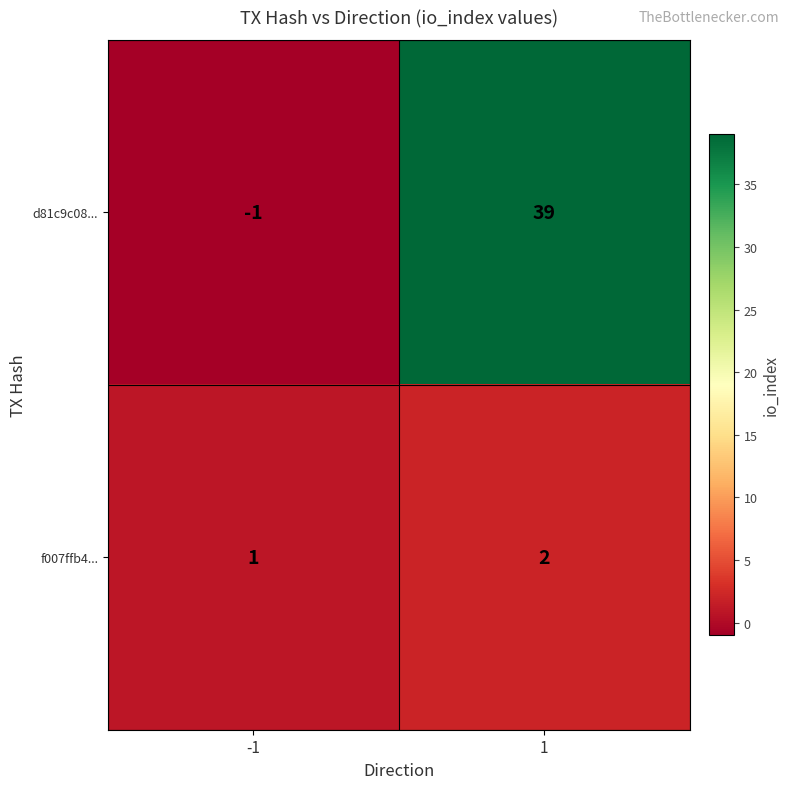

Reading left to right, transcribe all the data shown in this chart.

d81c9c08...: -1=-1	1=39
f007ffb4...: -1=1	1=2